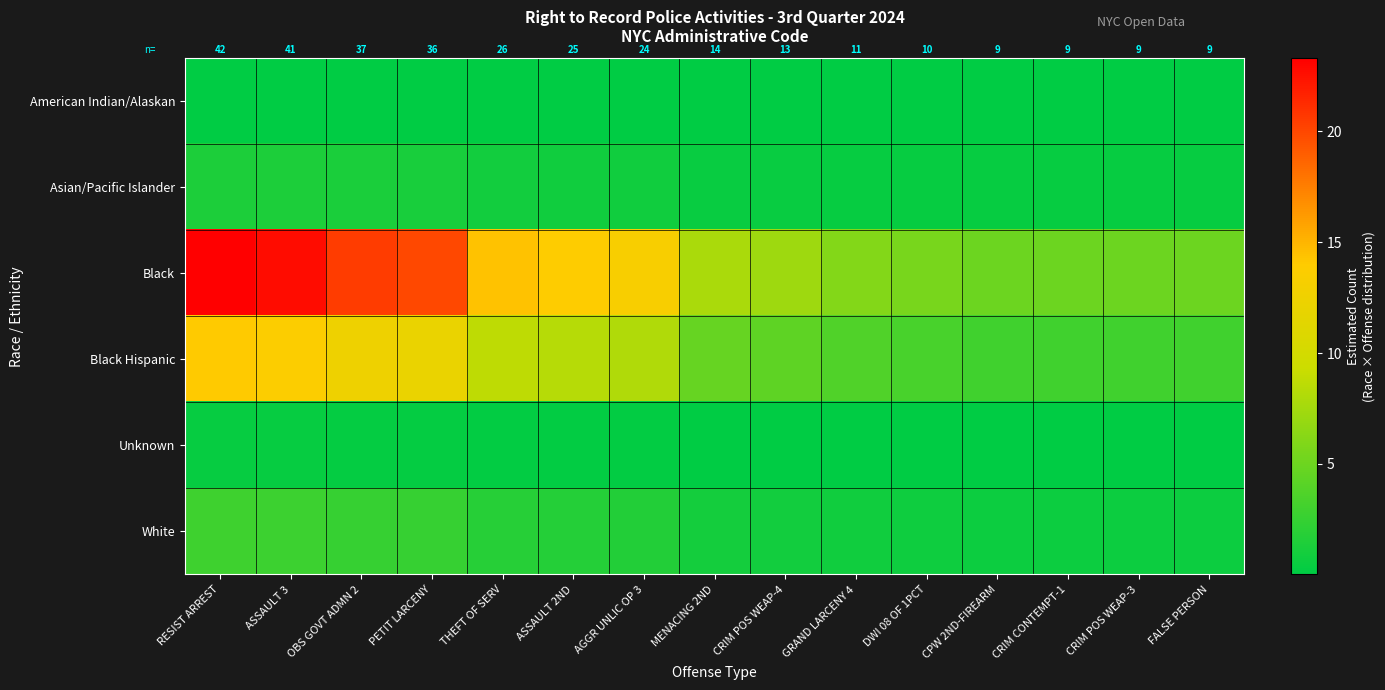

Which series has the largest range (max minus min)?

Black